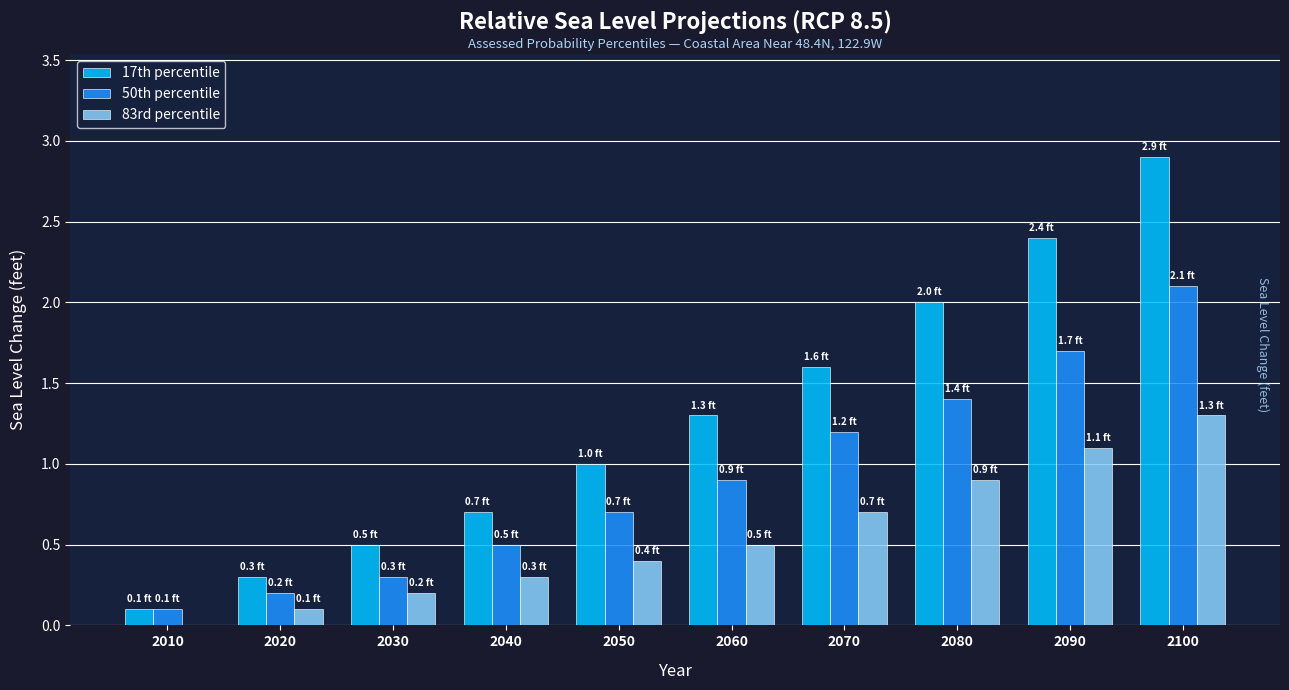

What is the highest value of the 17th percentile series?

2.9